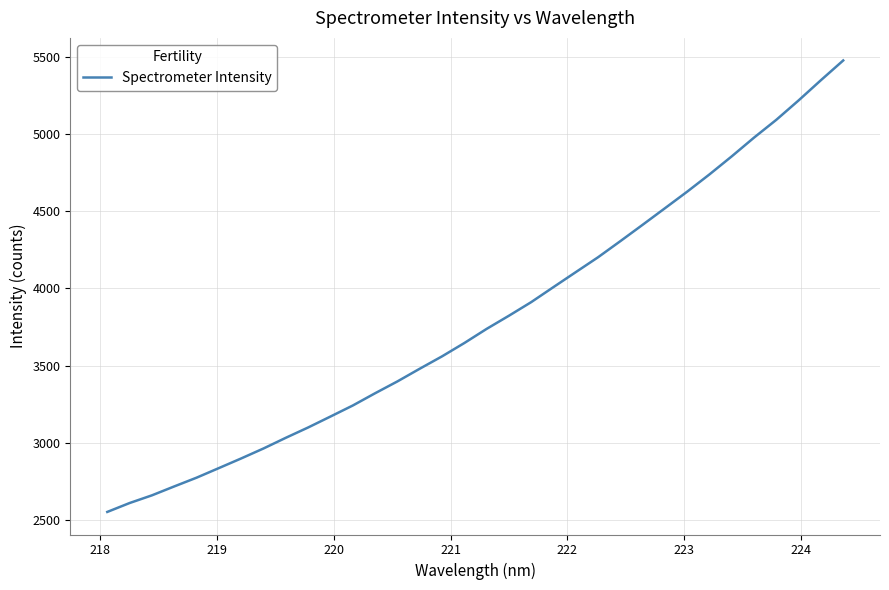

How many categories are shown in the chart?

34